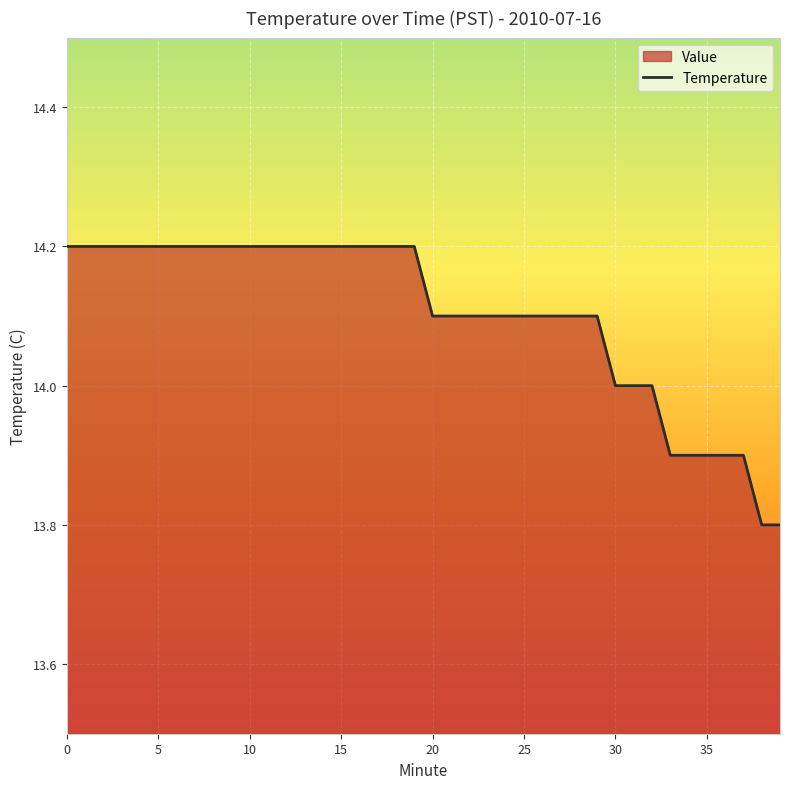

What is the value of the 37th point from the left?

13.9